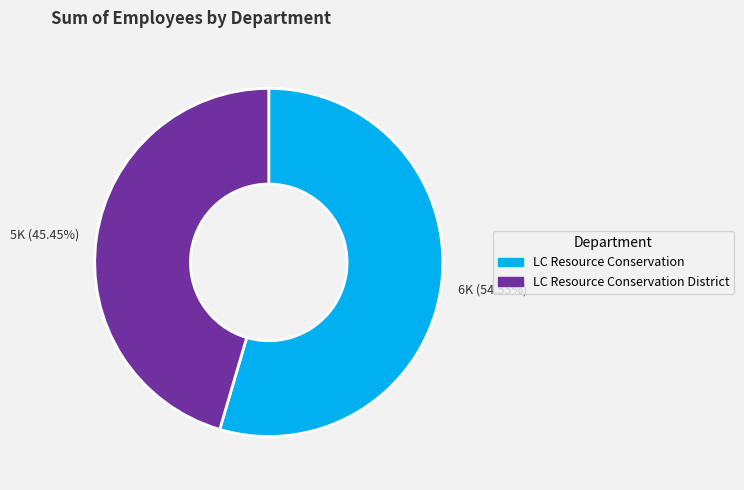

Which has a higher value, 5K (45.45%) or 6K (54.55%)?

6K (54.55%)